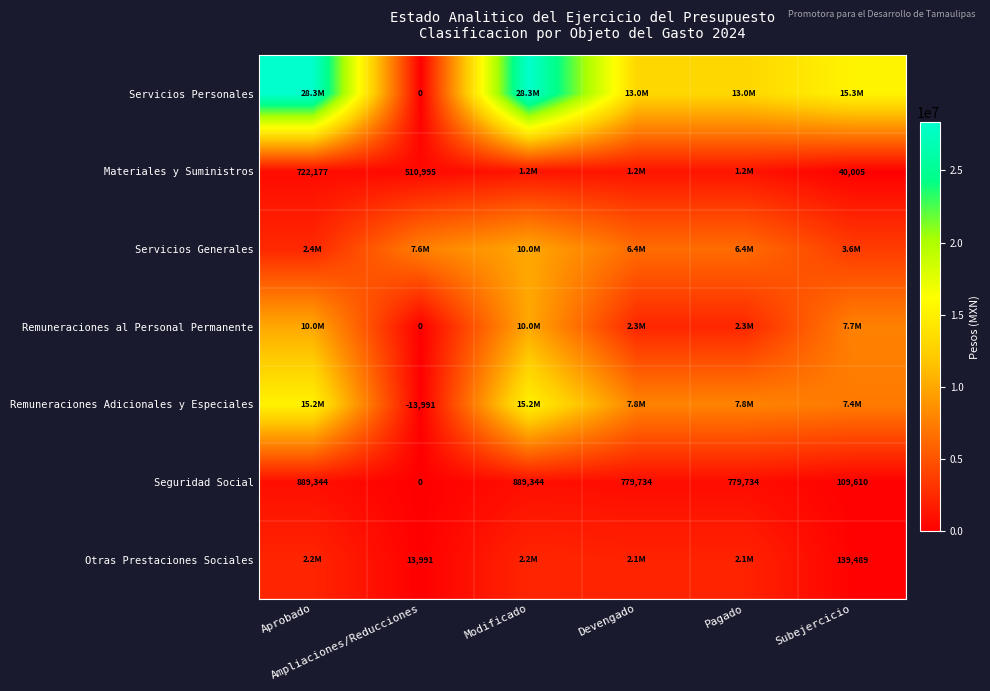

The value of Remuneraciones Adicionales y Especiales at Subejercicio is 3686250. True or false?

False